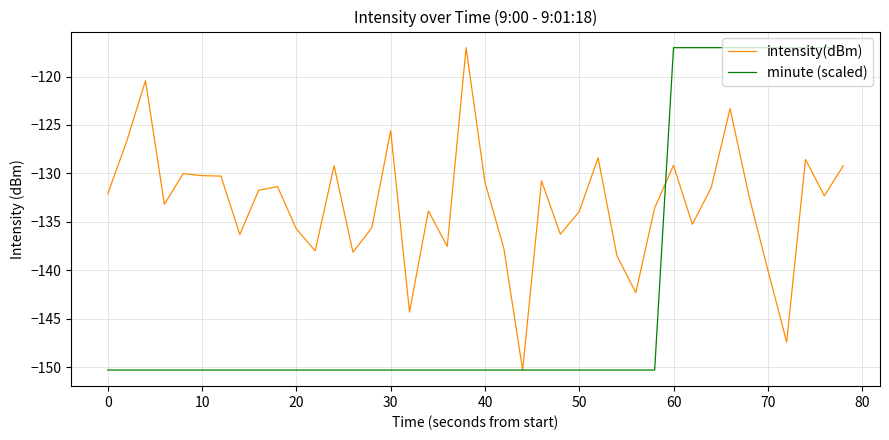

What is the minimum value for minute (scaled)?

-150.3